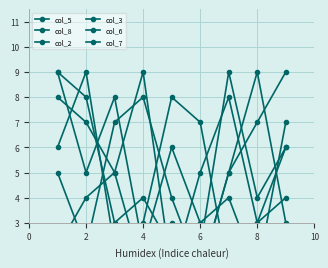

Does the chart display data point markers on the line(s)?

Yes